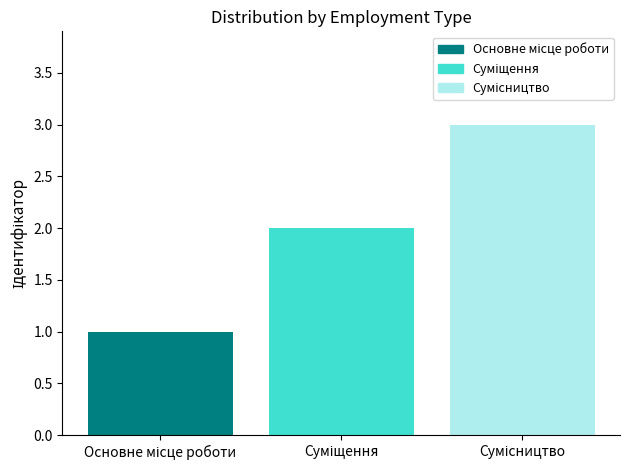

What is the maximum value shown in the chart?

3